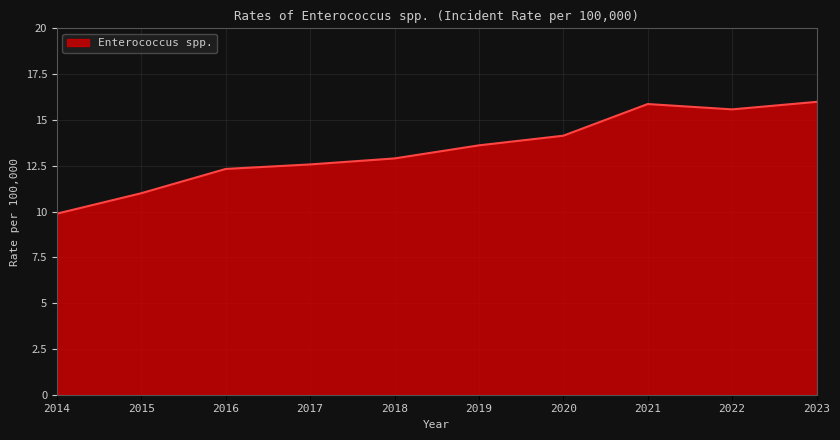

How many categories are shown in the chart?

10